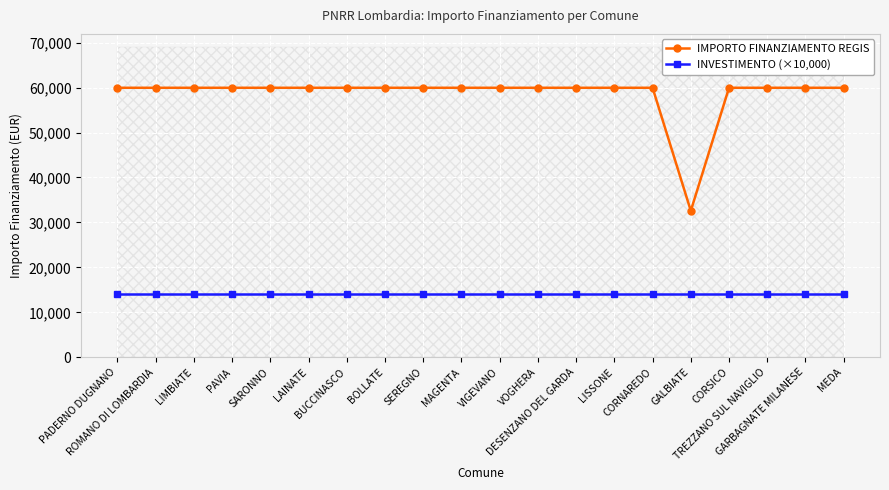

True or false: IMPORTO FINANZIAMENTO REGIS and INVESTIMENTO (×10,000) cross at least once.

False